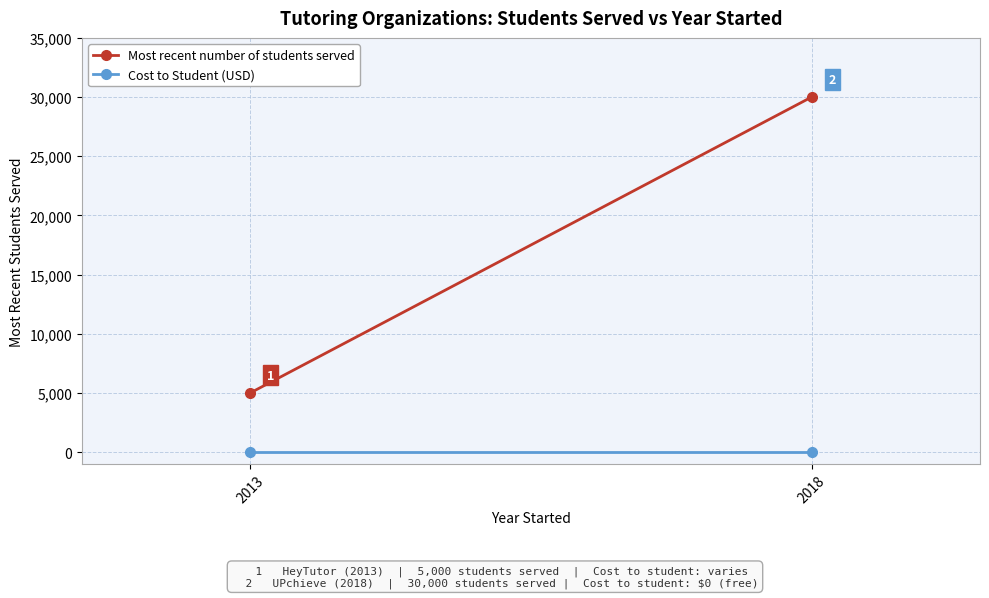

At which category does the chart reach its peak across all series?

2018